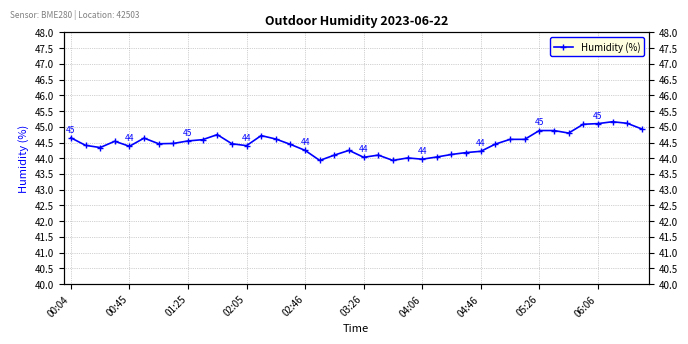

What is the sum of the values at 03:26 and 15?

89.1